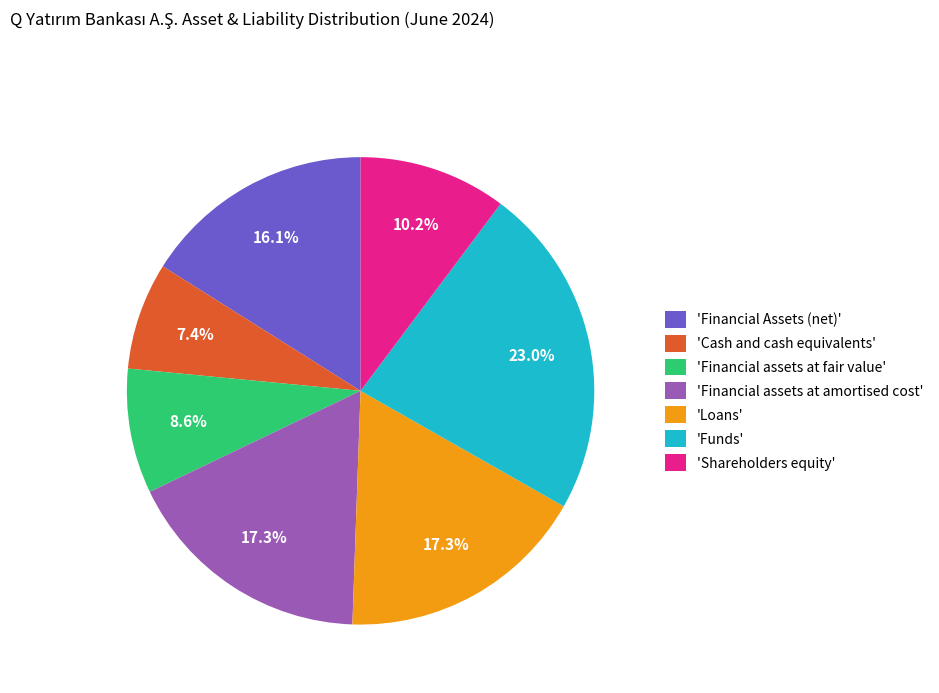

What is the smallest slice in the pie chart?

'Cash and cash equivalents'